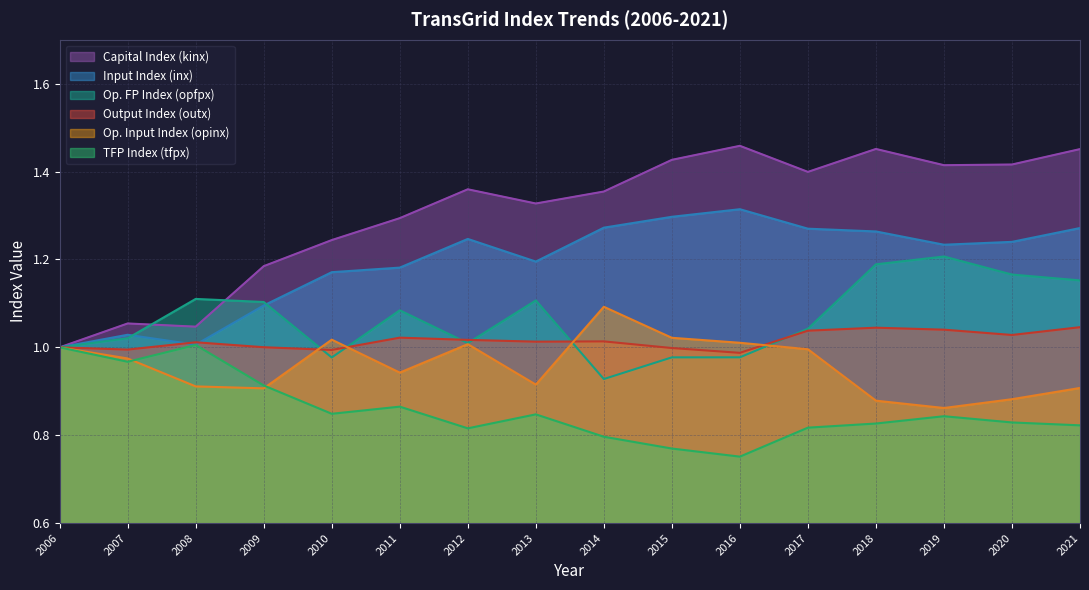

How many interior local peaks does the opinx series have?

3